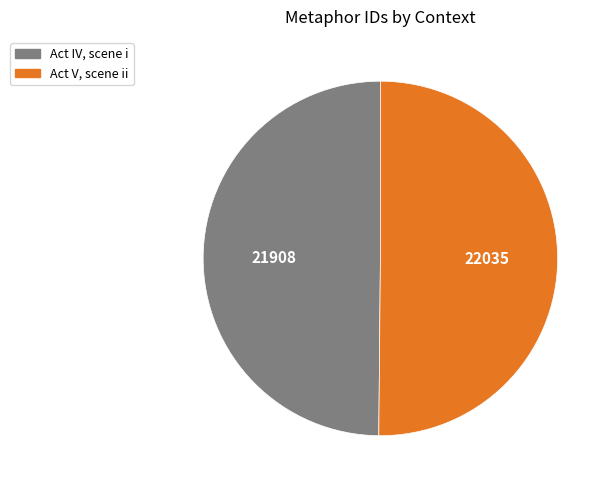

Approximately how many times larger is the value at Act V, scene ii compared to Act IV, scene i?

1.0